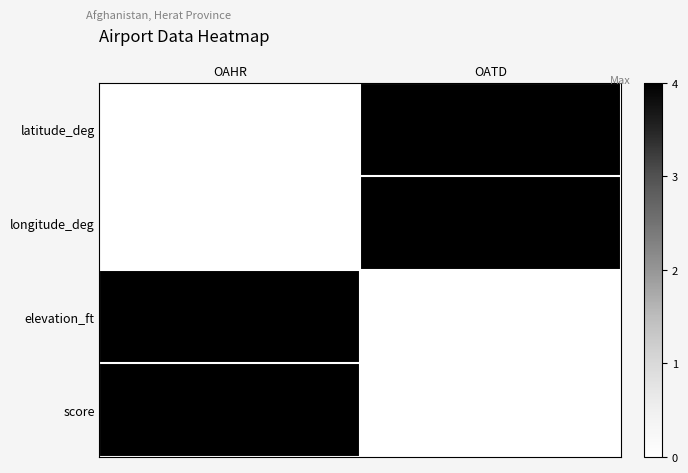

Between OATD and OAHR, which is larger?

OATD